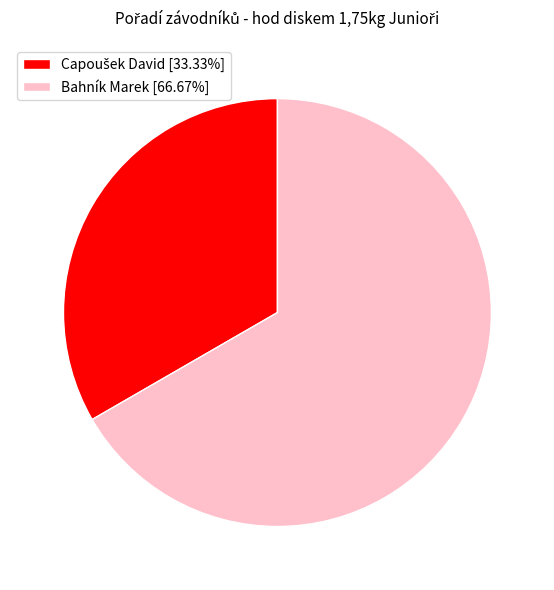

Is there any slice that represents more than half of the pie?

Yes